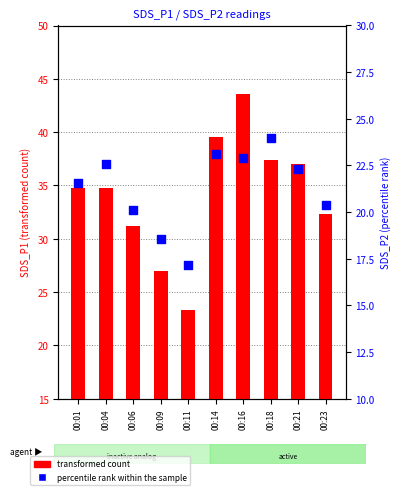

Which series contains the highest Y value?

transformed count